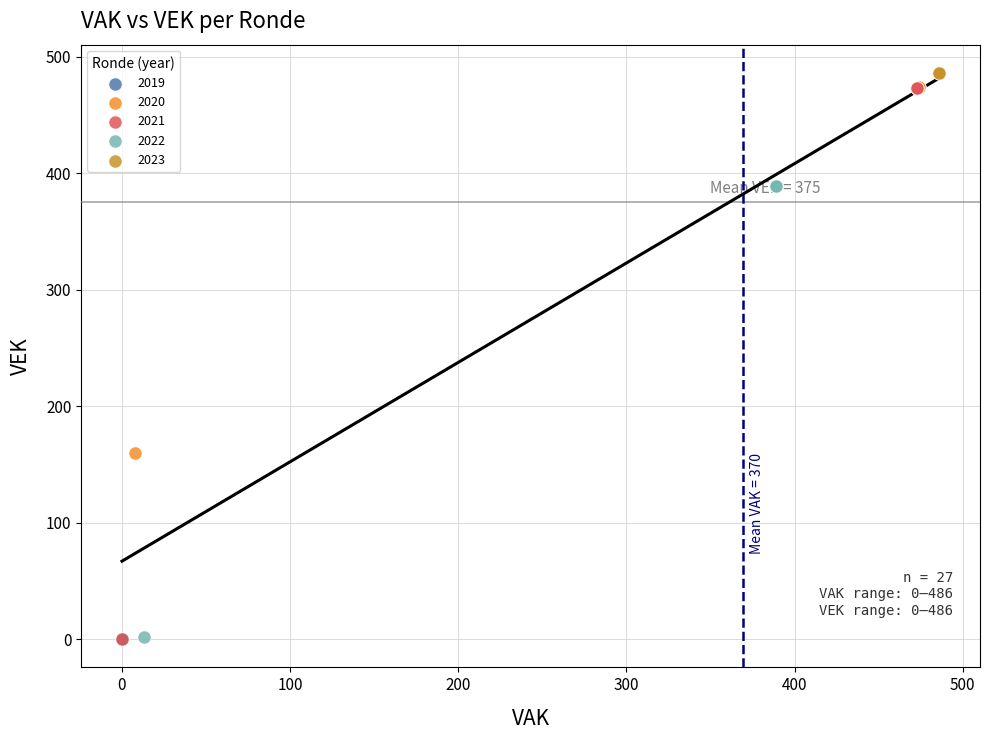

Which series contains the highest Y value?

2023